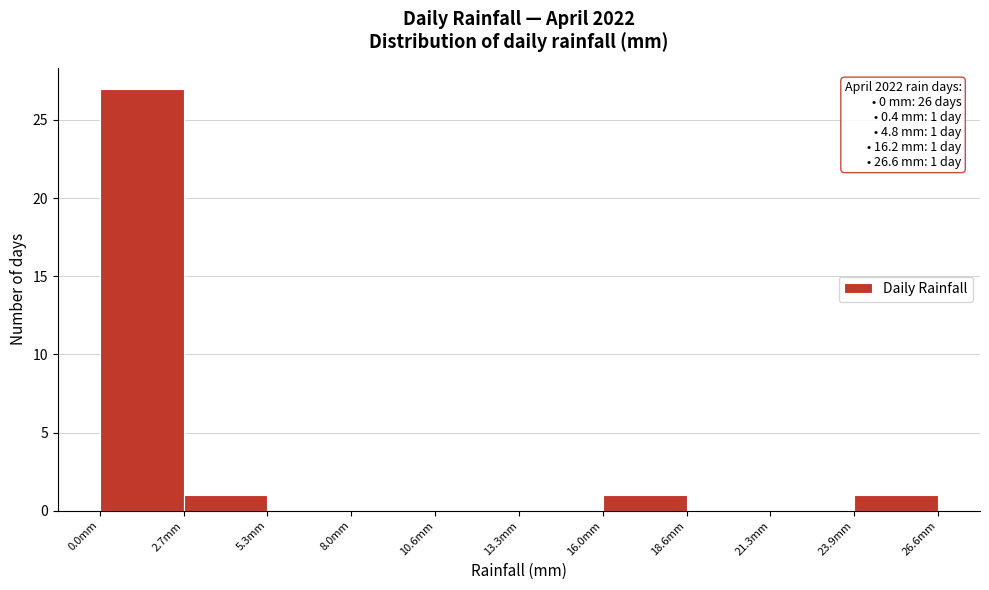

Which range on the x-axis has the tallest bar?

0.0 to 2.5